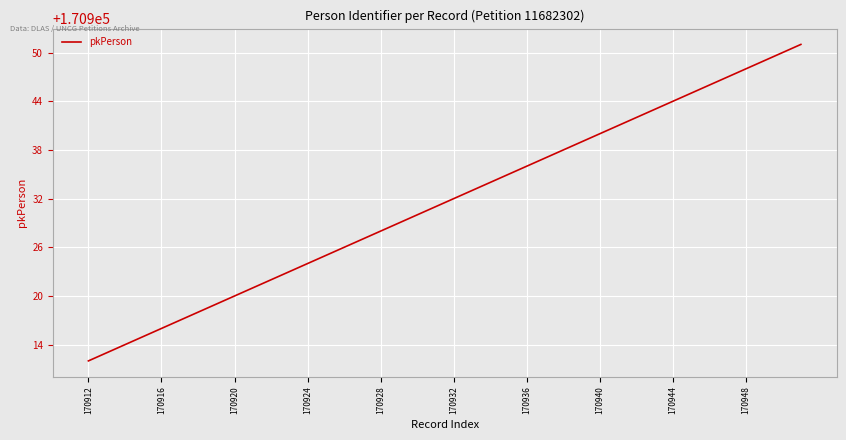

What is the smallest value displayed?

170912